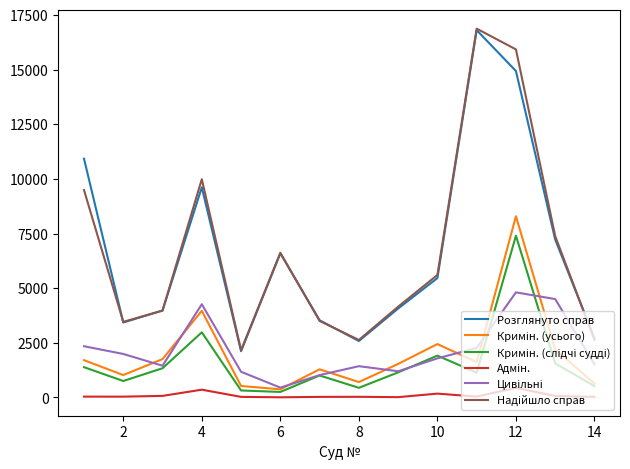

What is the maximum value shown in the chart?

16872